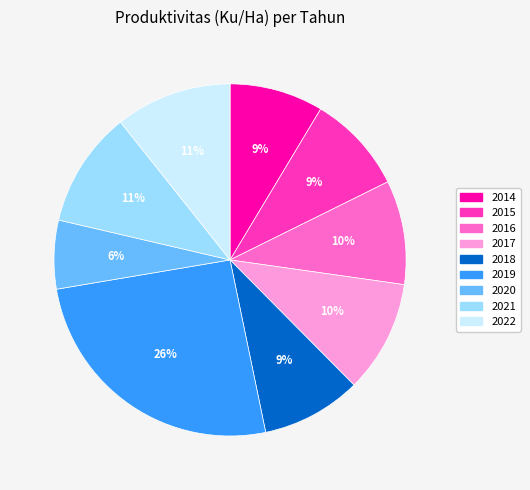

Is it true that 2018 is 24% of the pie?

False